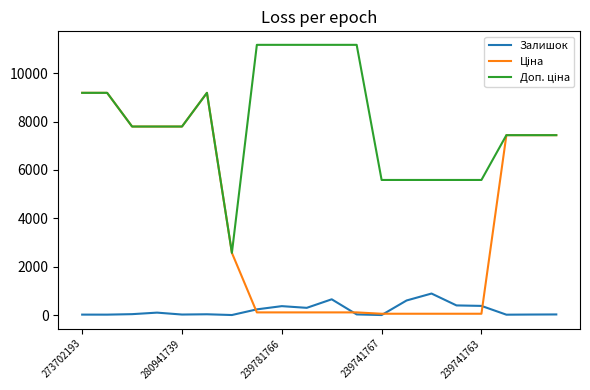

What is the greatest value displayed?

11169.0